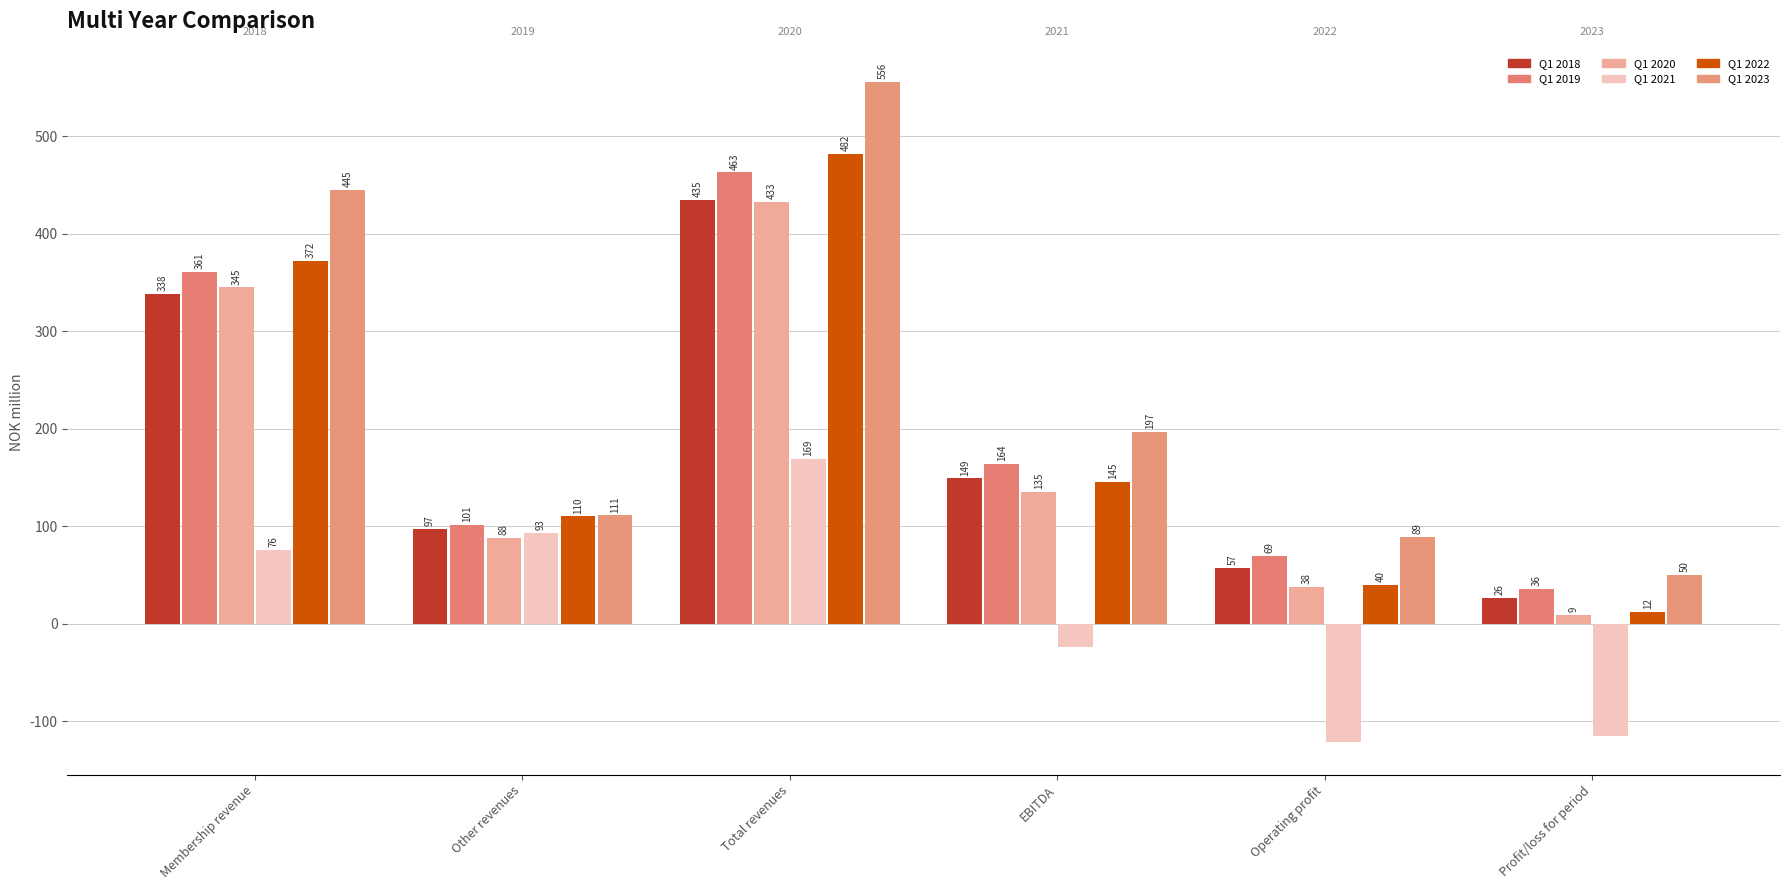

How many distinct data groups are displayed?

6